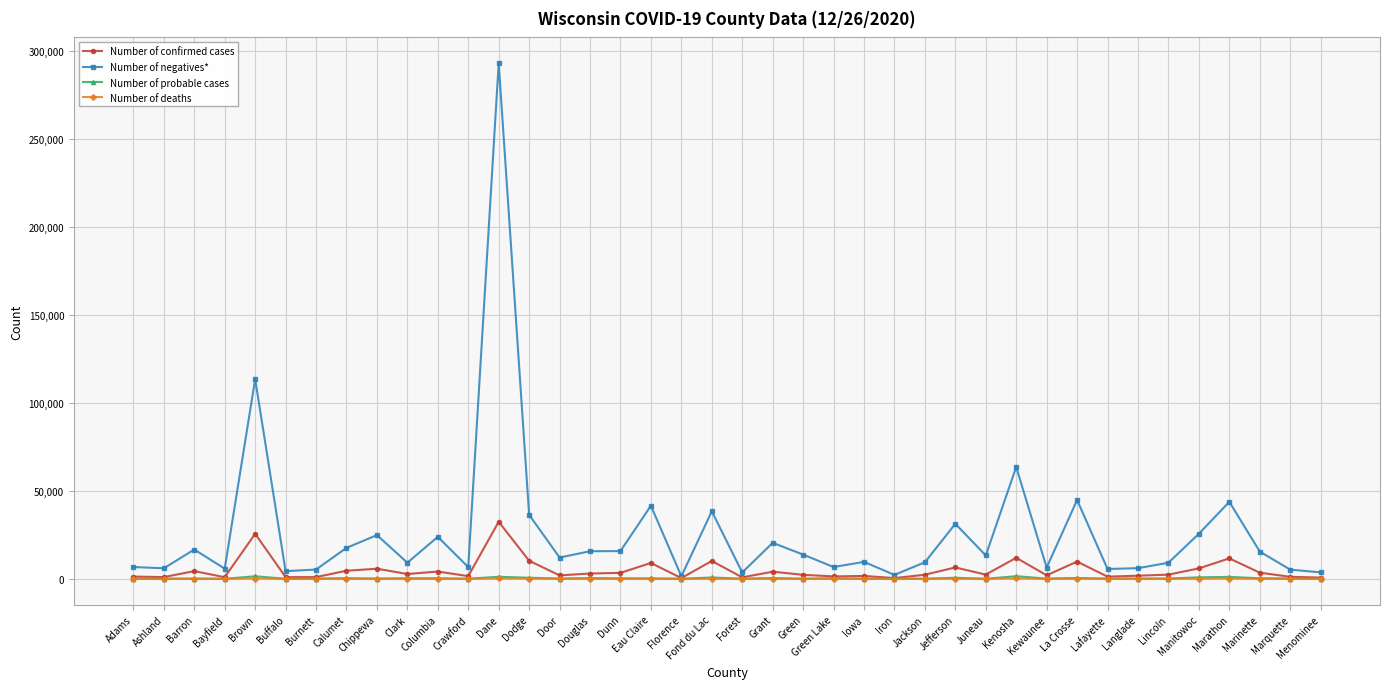

What is the difference between the highest and lowest values at Kenosha?

63299